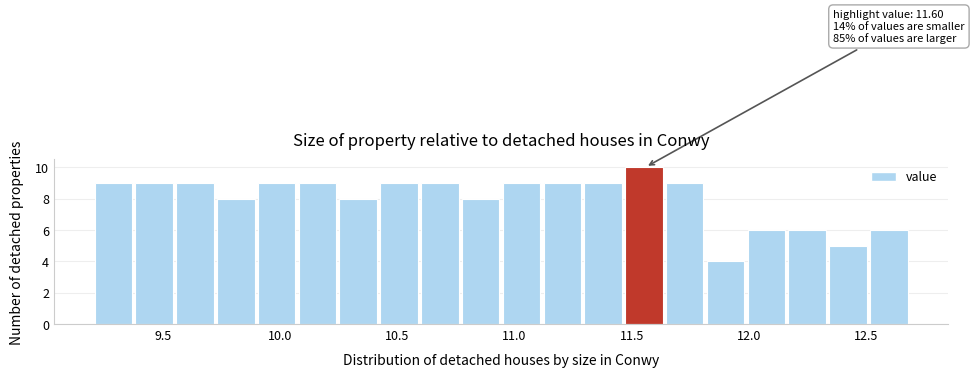

Read against the x-axis, roughly where is the centre of the tallest bar?

11.55